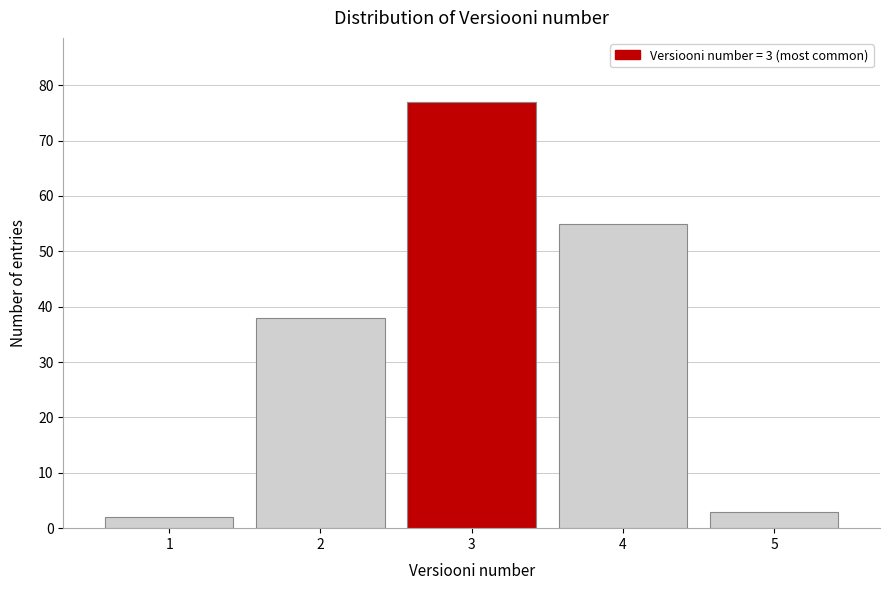

Over which range of the x-axis is the bar tallest?

2.5 to 3.5